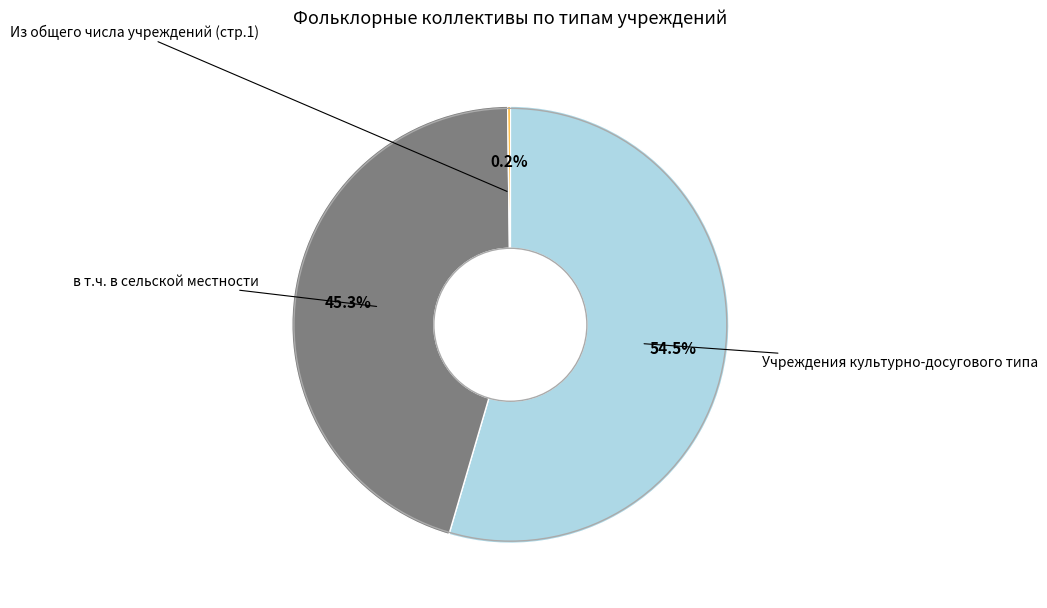

Is there a majority slice in this chart?

Yes